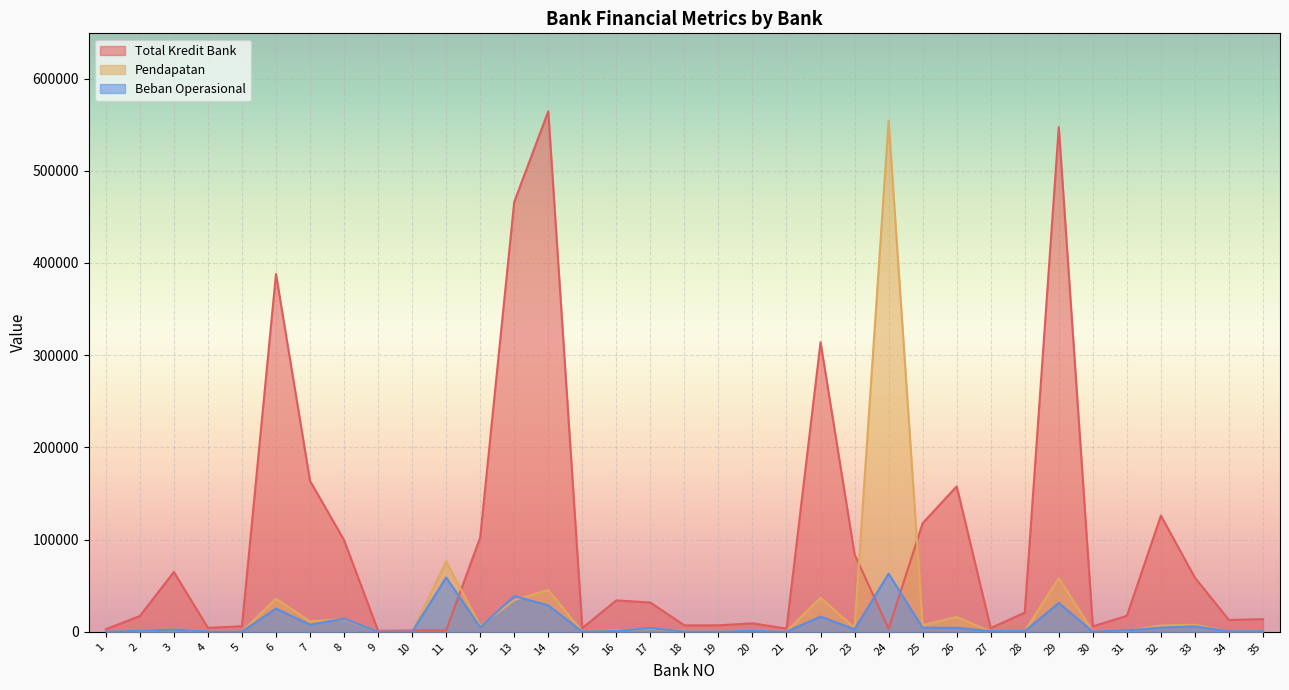

True or false: Pendapatan has a value of 60 at 1.

False